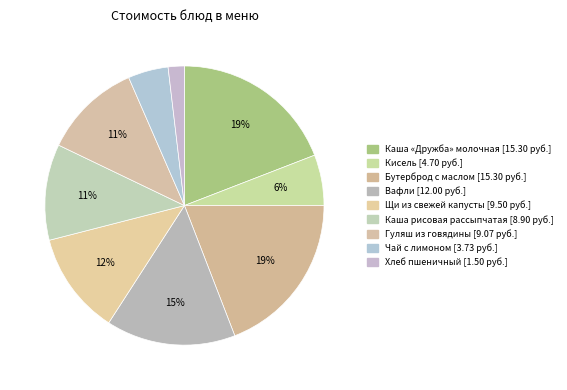

Count the number of slices in the pie.

9